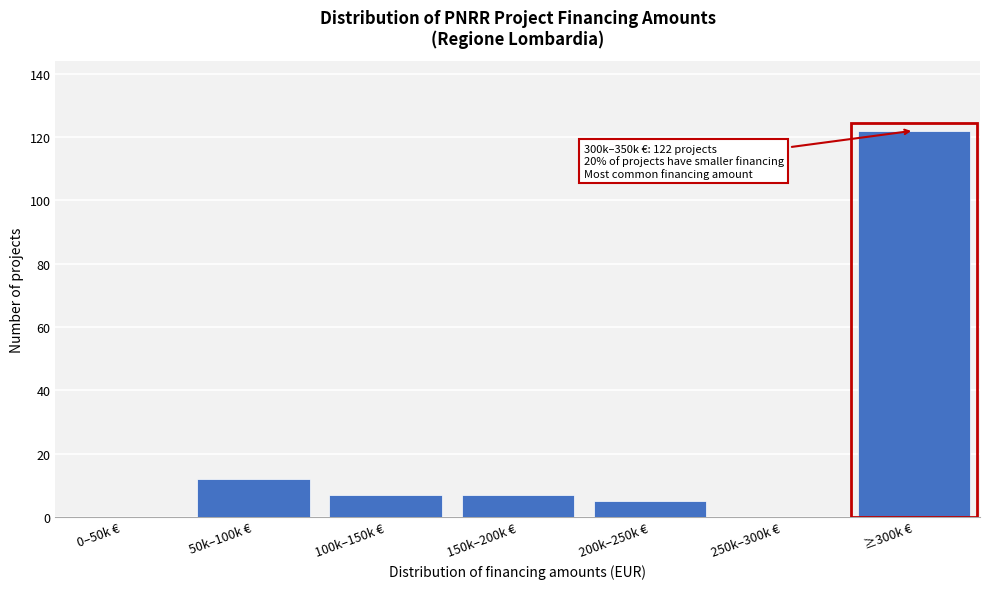

Reading left to right, extract all data points from this chart.

0–50k €=0	50k–100k €=12	100k–150k €=7	150k–200k €=7	200k–250k €=5	250k–300k €=0	≥300k €=122